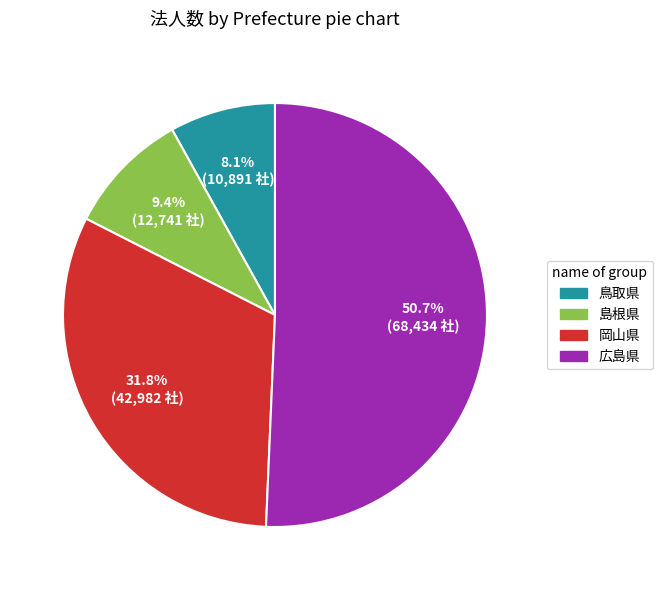

Count the number of slices in the pie.

4